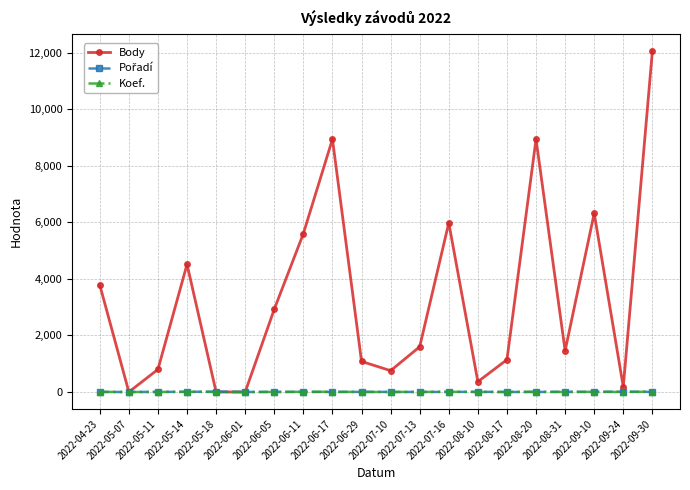

True or false: Koef. has more than 1 points higher than both neighbors.

True